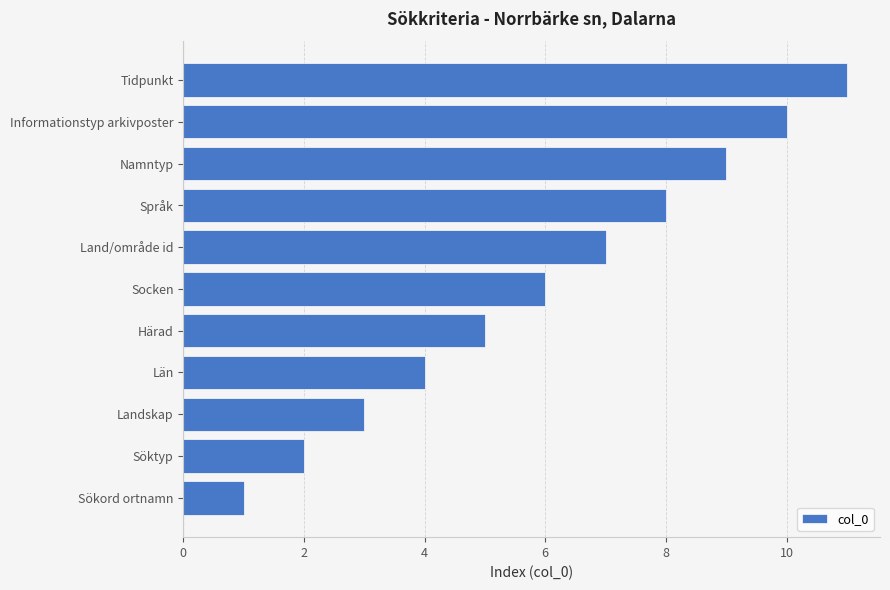

What is the sum of the values at Söktyp and Språk?

10